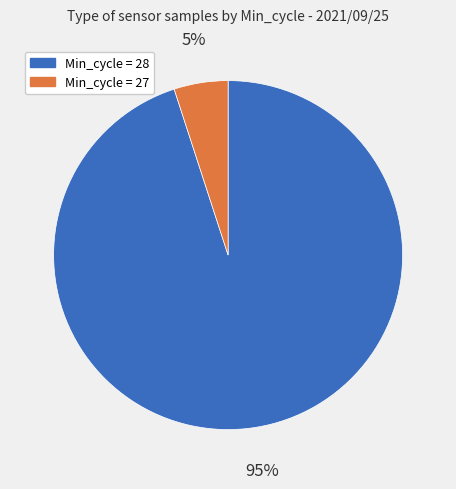

To the nearest percent, what is the average slice percentage?

50%